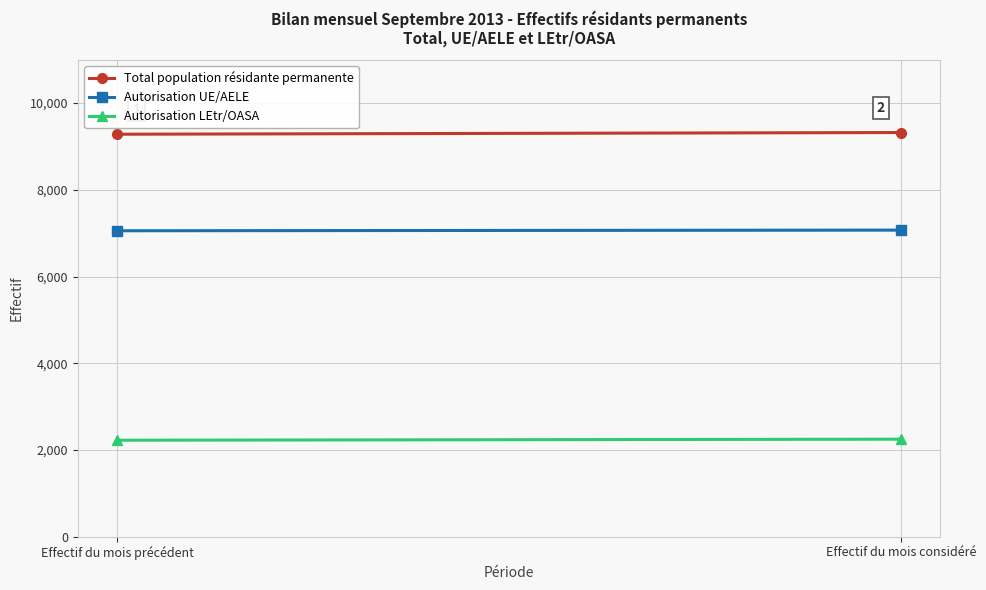

What is the minimum value shown in the chart?

2226